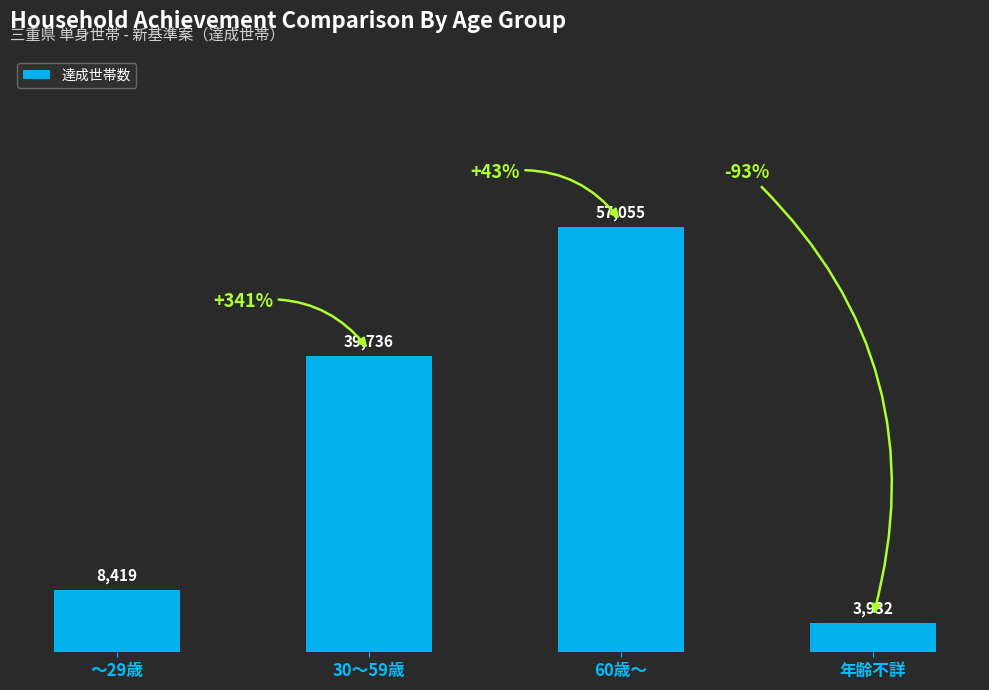

Are the bars horizontal?

No